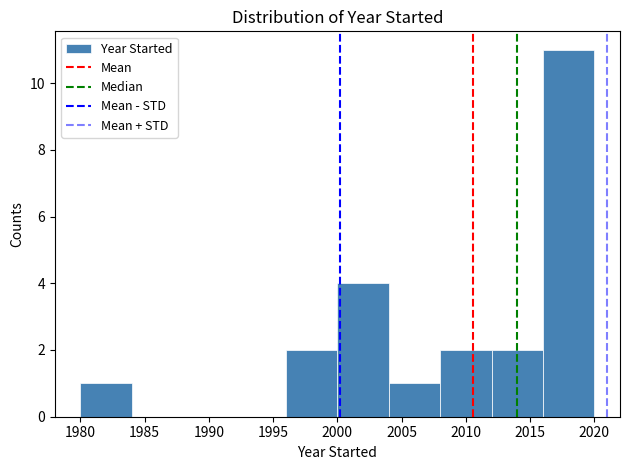

Reading left to right, transcribe this chart: for each bar, give the range it covers on the x-axis and its height. The values are not printed on the chart, so give them approximately, as read against the axis.

1980 to 1984: 1
1984 to 1988: 0
1988 to 1992: 0
1992 to 1996: 0
1996 to 2000: 2
2000 to 2004: 4
2004 to 2008: 1
2008 to 2012: 2
2012 to 2016: 2
2016 to 2020: 11